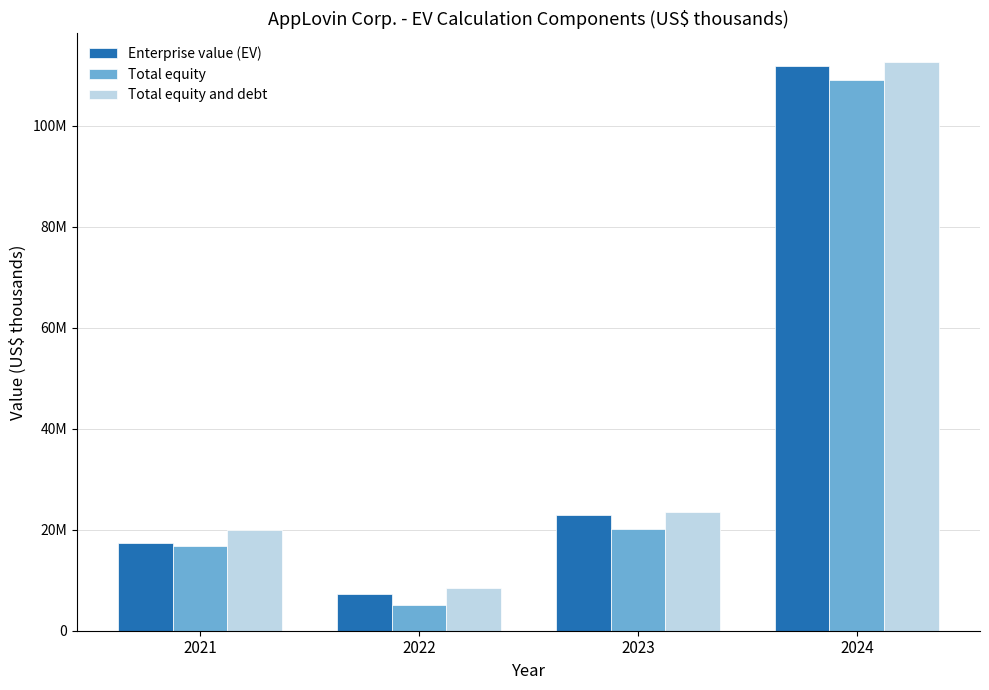

Are the bars horizontal?

No